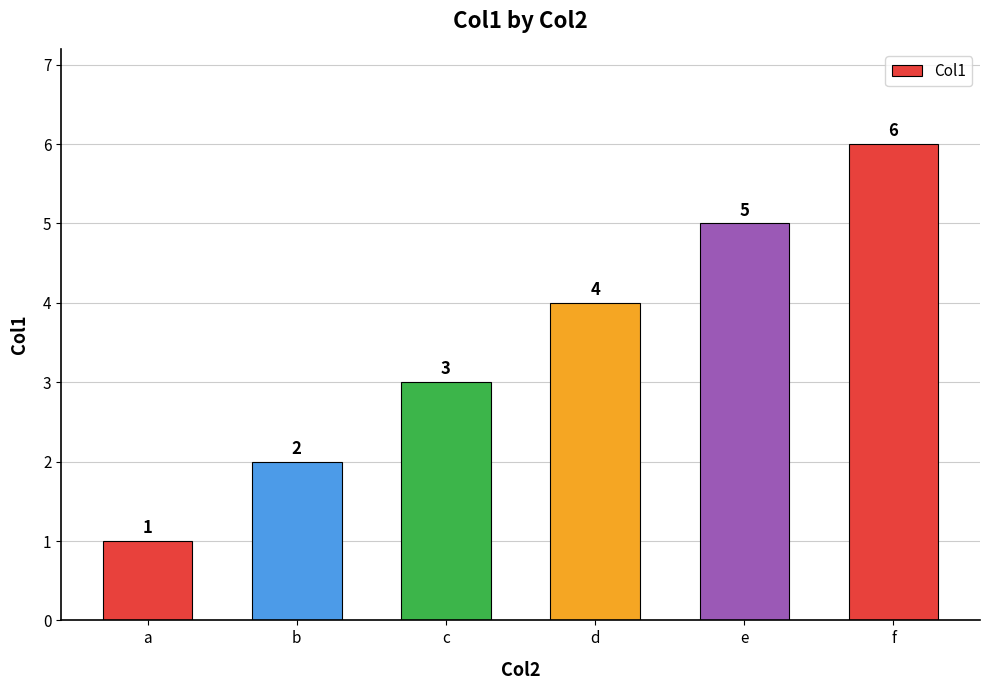

Reading left to right, extract all data points from this chart.

a=1	b=2	c=3	d=4	e=5	f=6